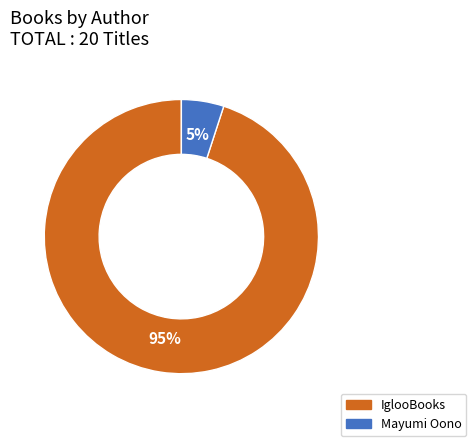

True or false: IglooBooks accounts for 95% of the total.

True